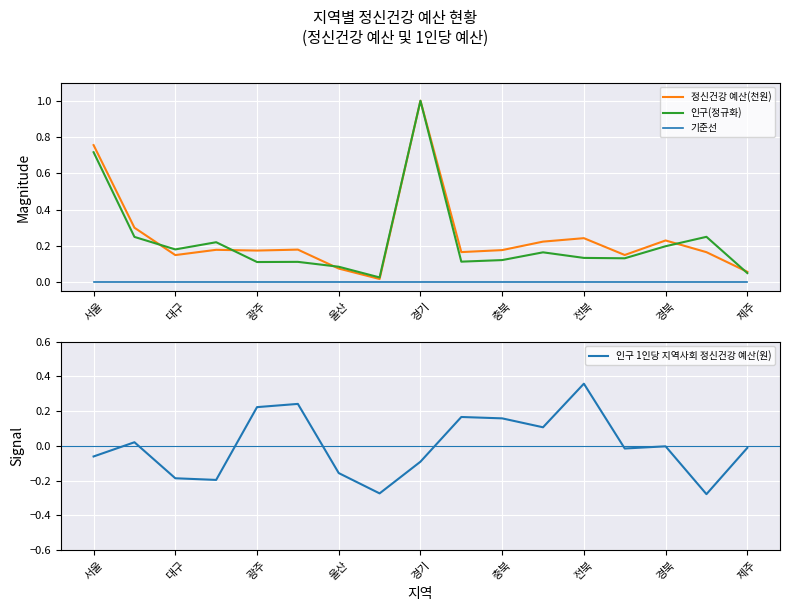

True or false: 기준선 and 인구(정규화) intersect in this chart.

False